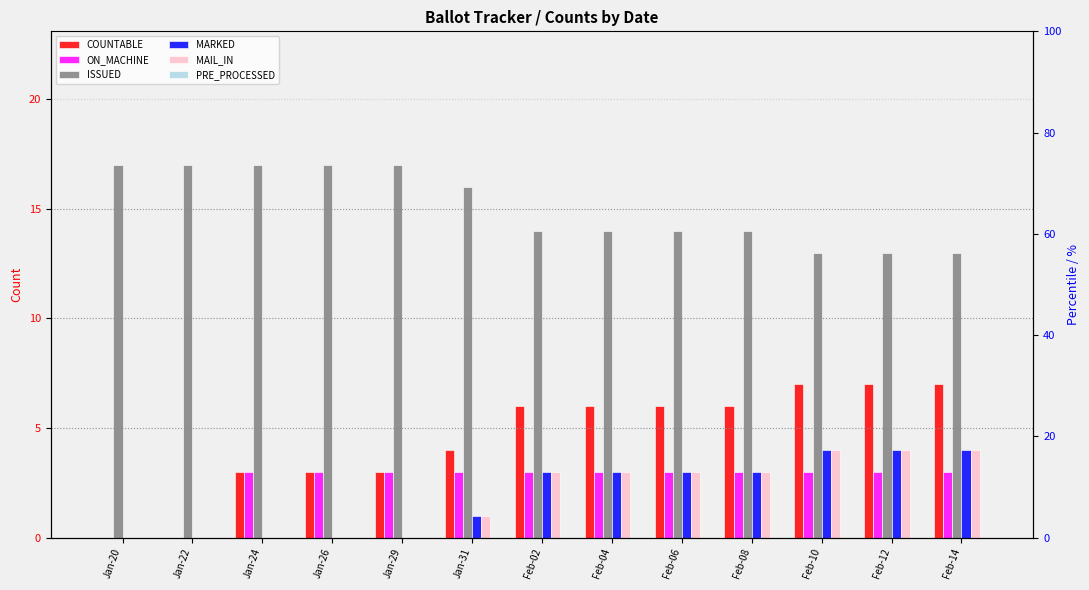

Rank the categories by MAIL_IN value from lowest to highest.

Jan-20, Jan-22, Jan-24, Jan-26, Jan-29, Jan-31, Feb-02, Feb-04, Feb-06, Feb-08, Feb-10, Feb-12, Feb-14